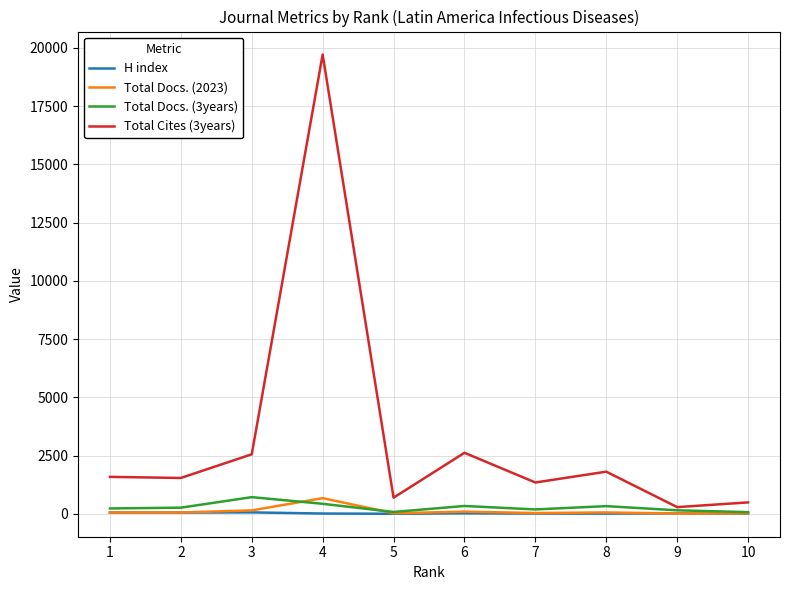

What is the difference between the Total Docs. (3years) values at 3 and 6?

379